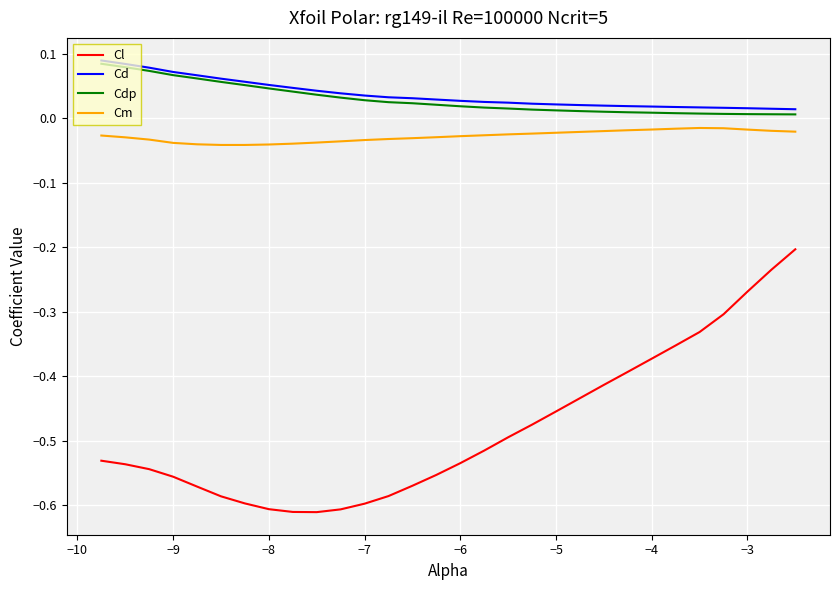

Which series has the widest spread of values?

Cl